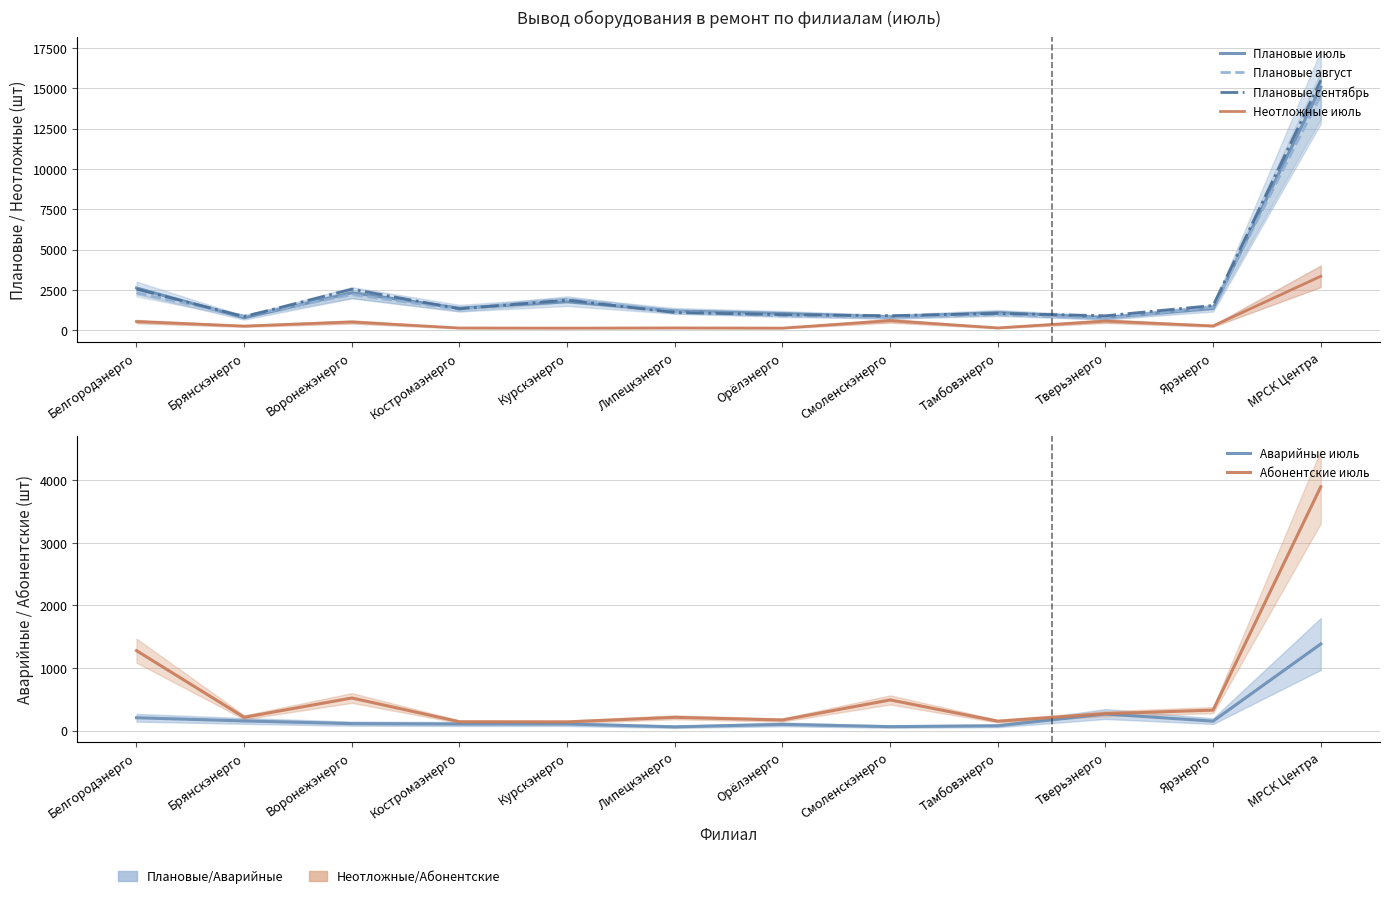

What is the total value across all series at Белгородэнерго?

9481